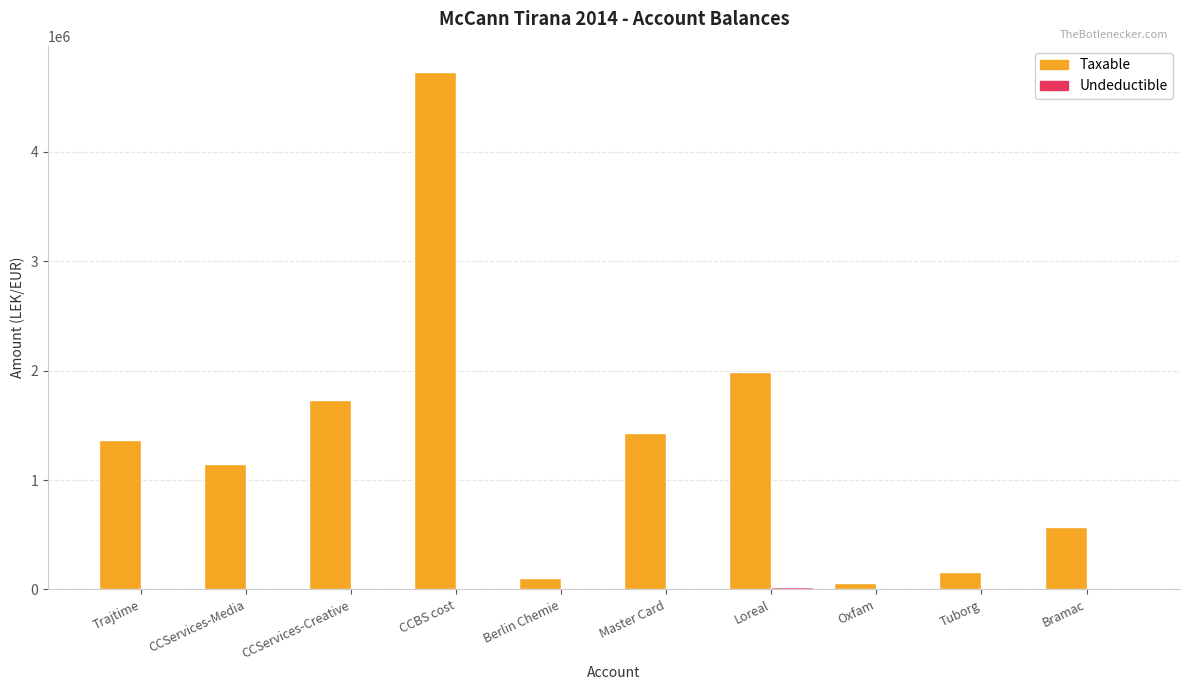

The value of Taxable at Master Card is 2472343.9. True or false?

False